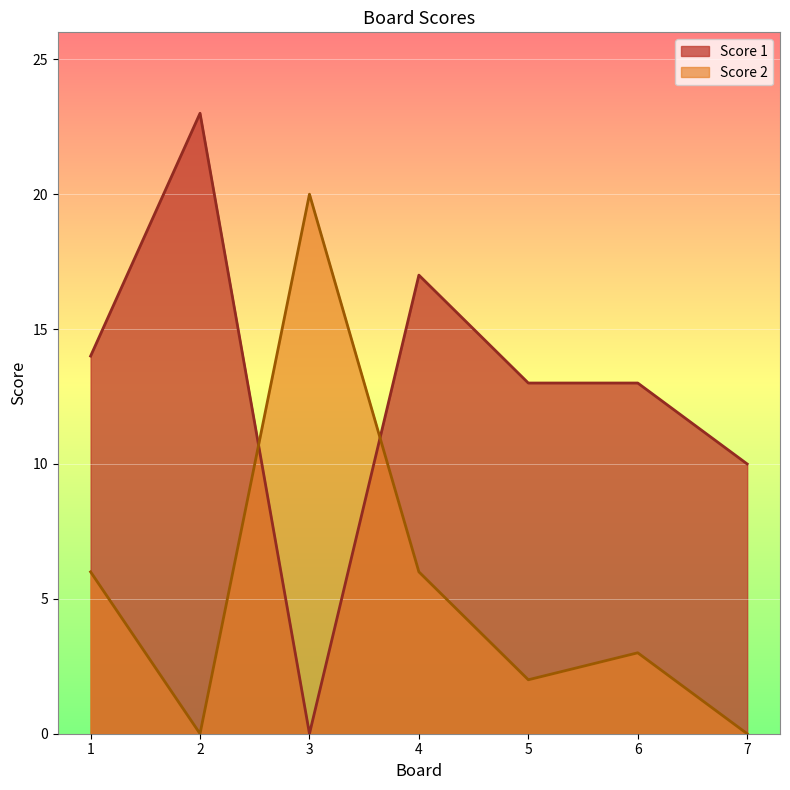

Is it true that Score 2 equals 3 at 6?

True